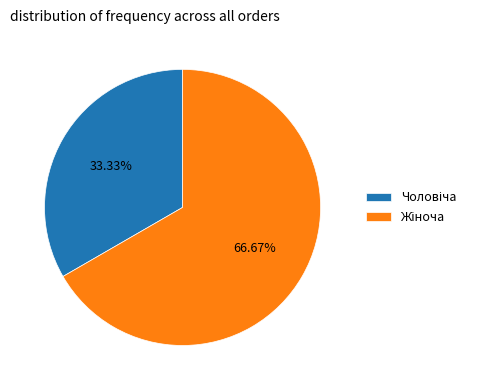

Count the number of slices in the pie.

2